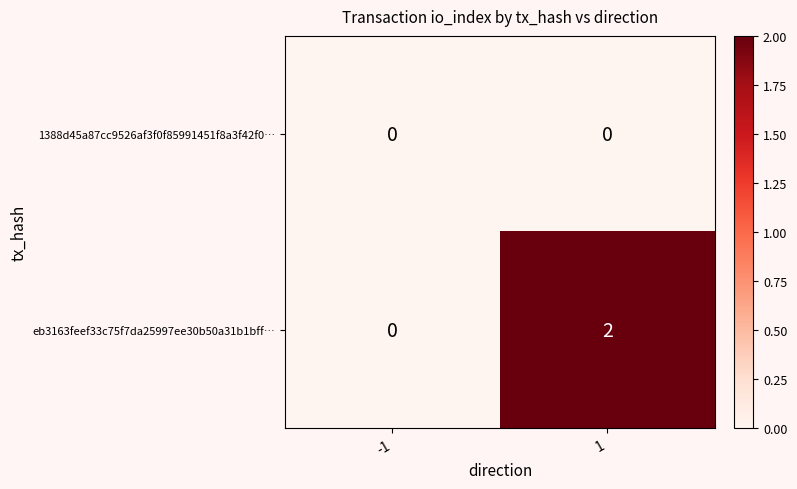

List the series in order of their overall mean, lowest first.

1388d45a87cc9526af3f0f85991451f8a3f42f0…, eb3163feef33c75f7da25997ee30b50a31b1bff…